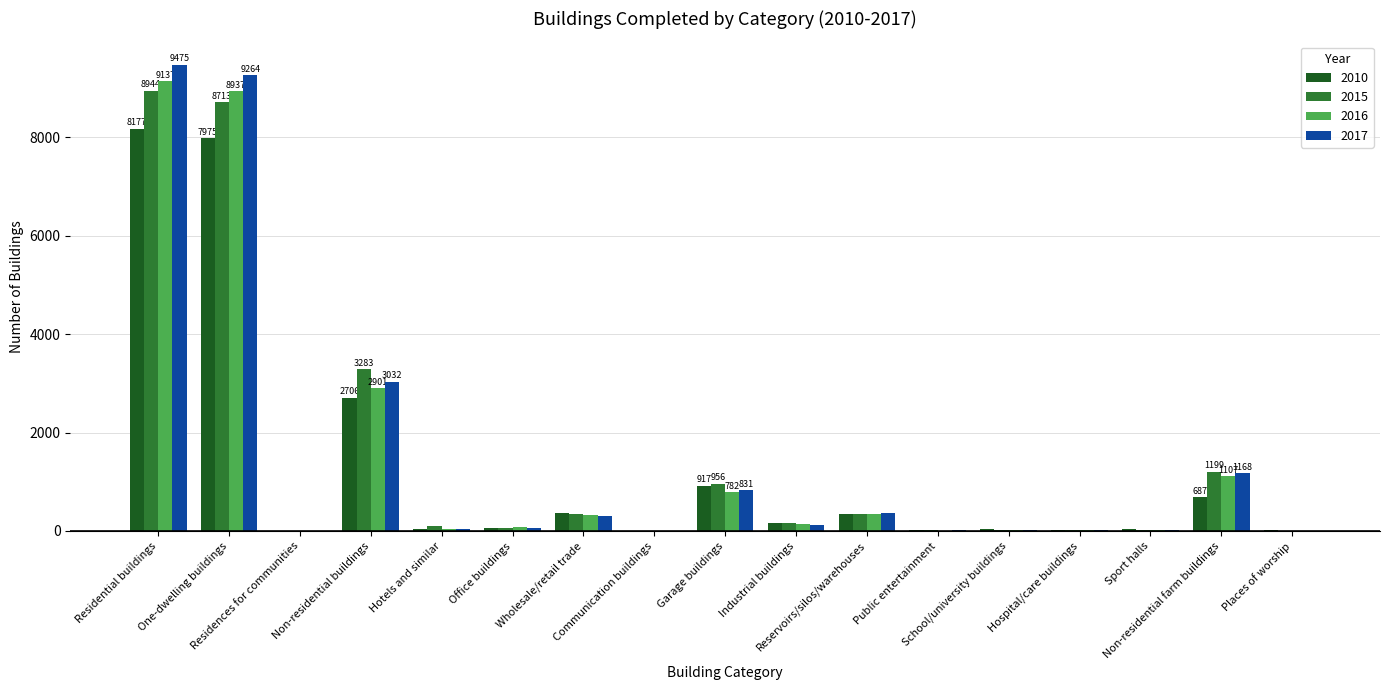

What is the maximum value for 2015?

8944